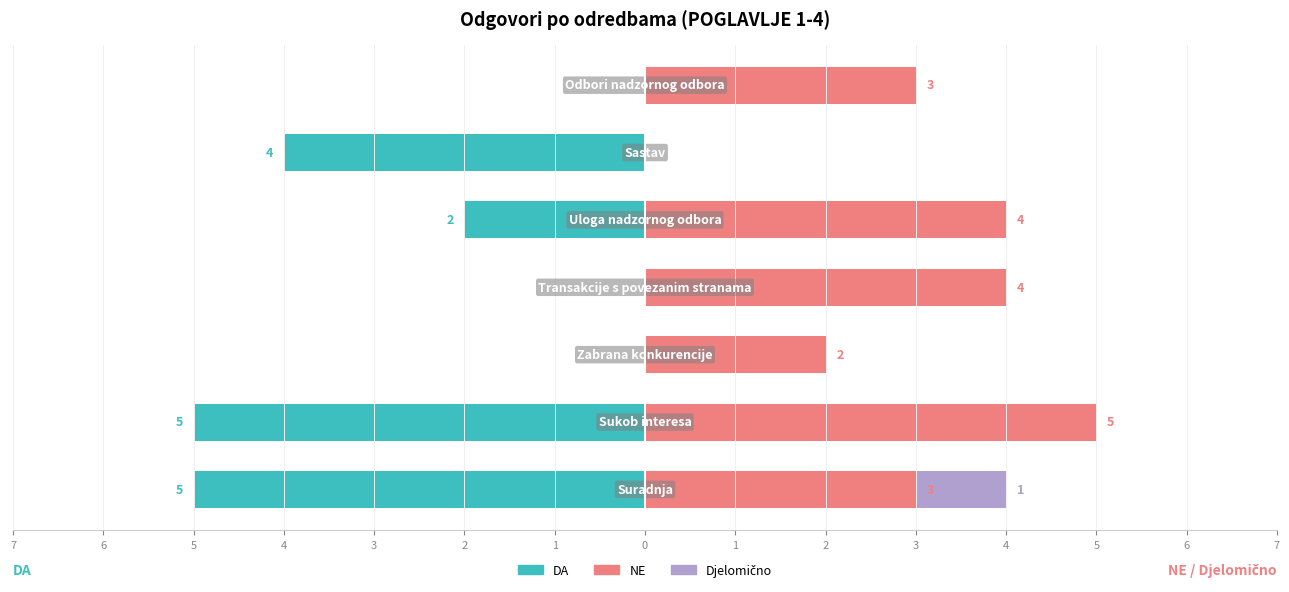

Are the bars horizontal?

Yes